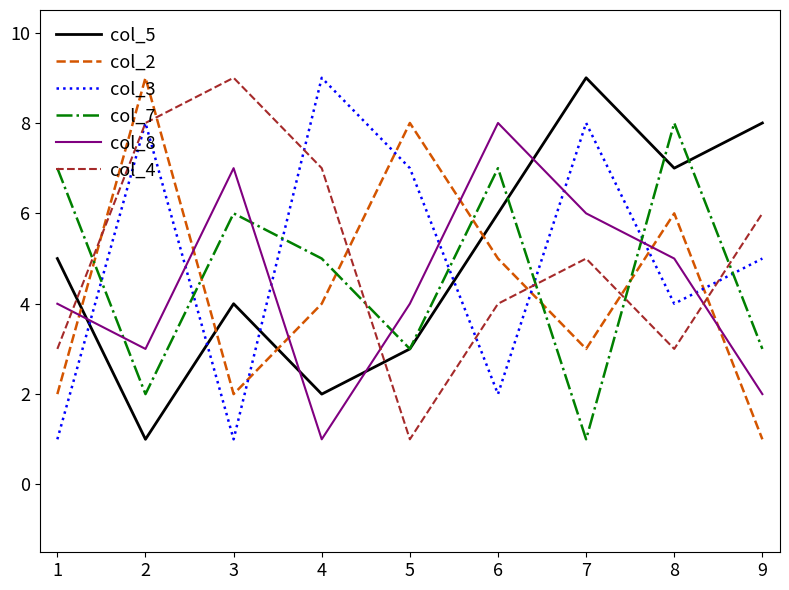

At which label does col_3 first exceed 5?

2